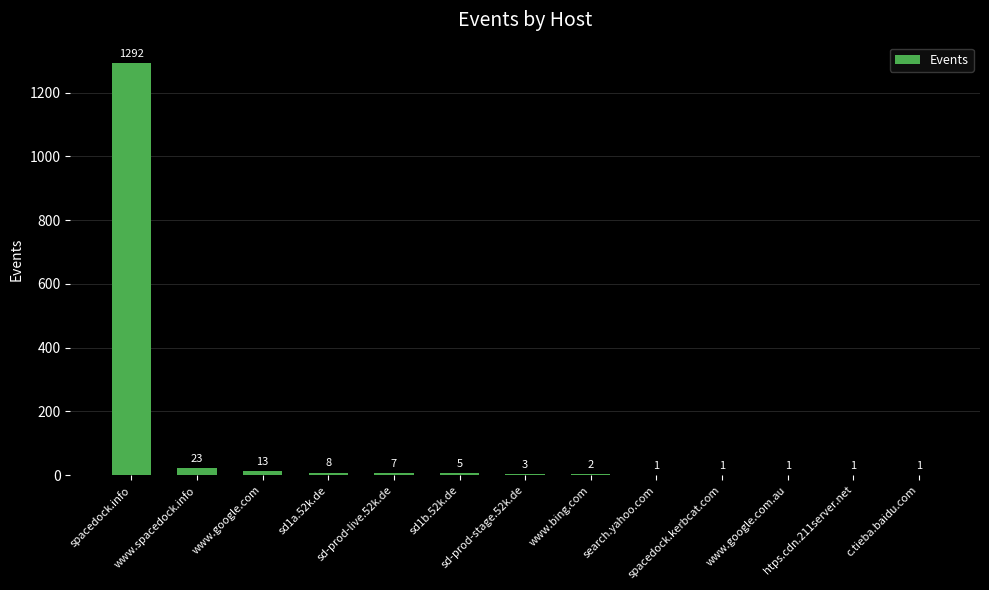

What is the greatest value displayed?

1292